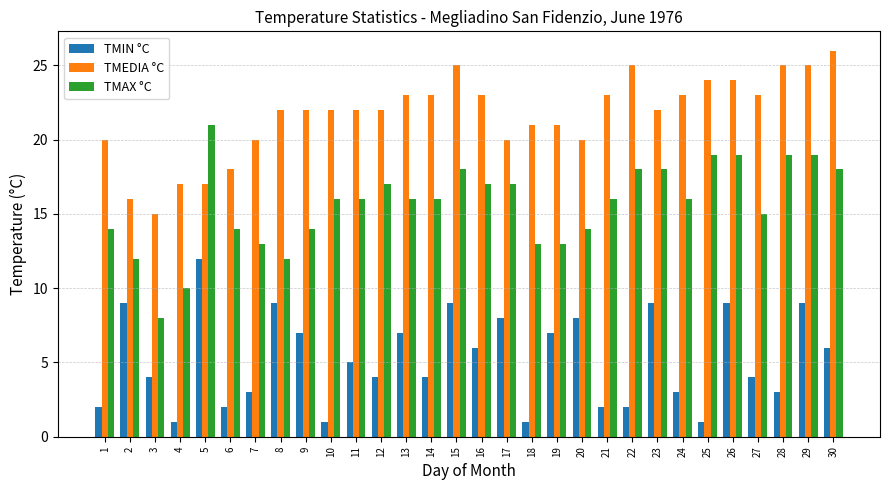

Which series has the widest spread of values?

TMAX °C